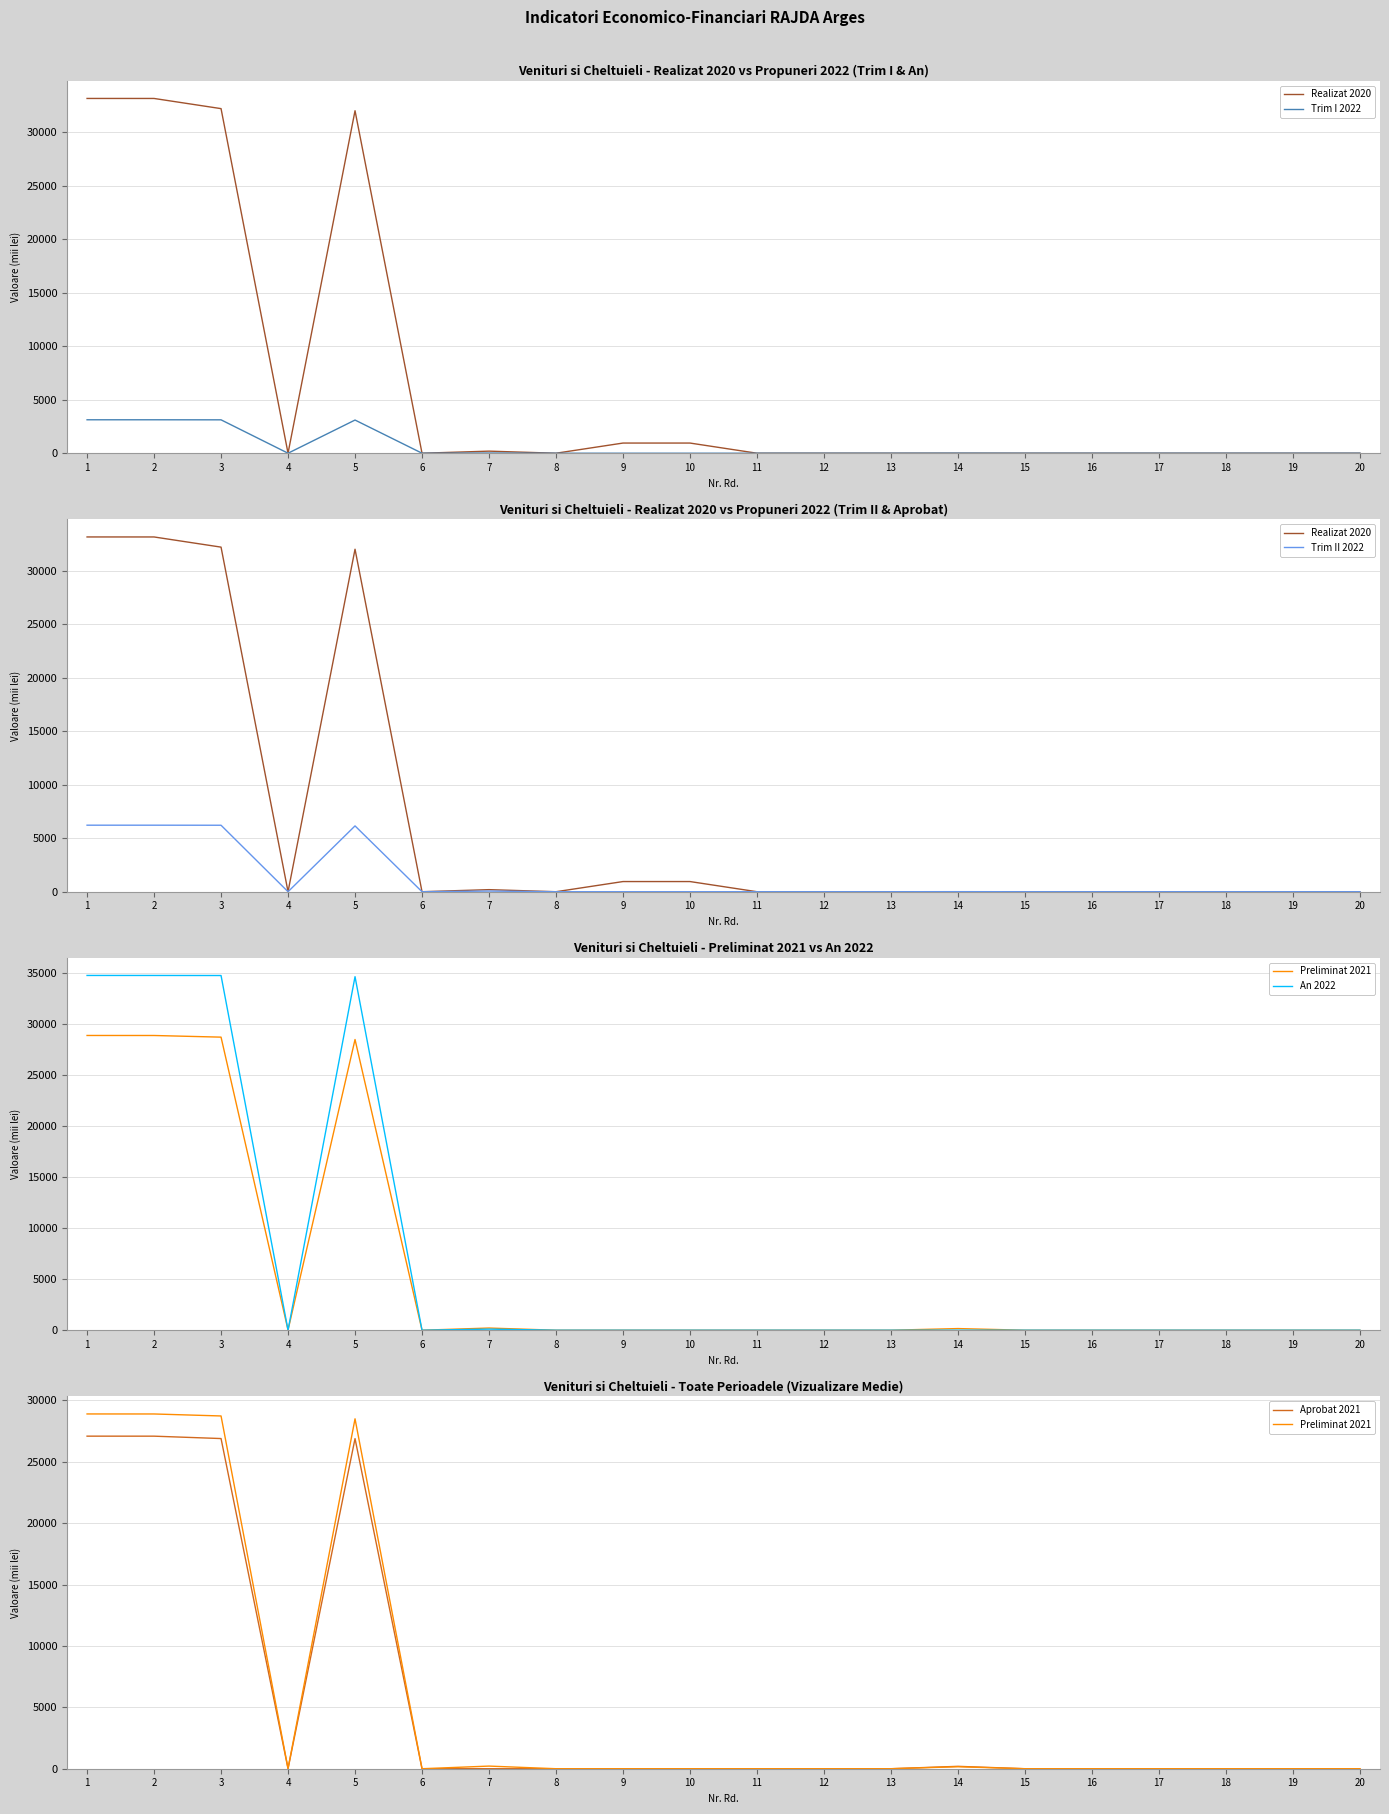

Rank the categories by Aprobat 2021 value from highest to lowest.

1, 2, 3, 5, 14, 4, 6, 7, 8, 9, 10, 11, 12, 13, 15, 16, 17, 18, 19, 20